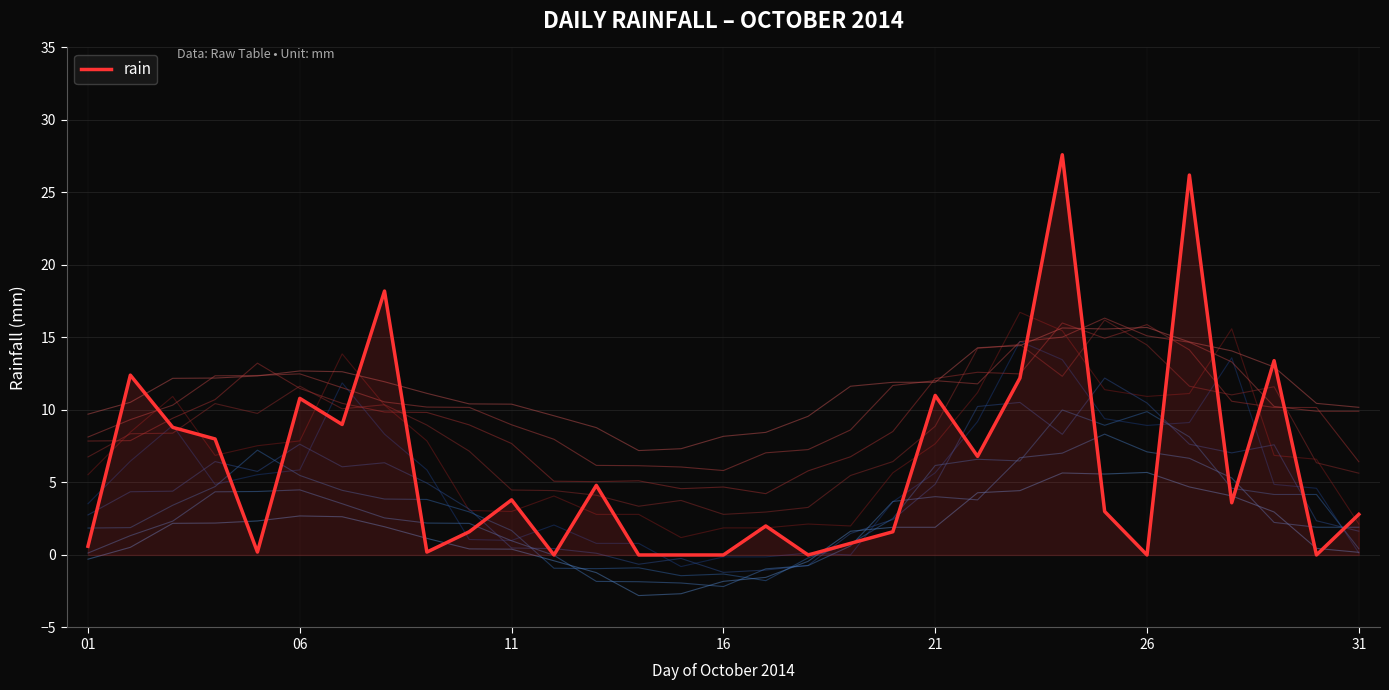

How many values exceed 3?

15